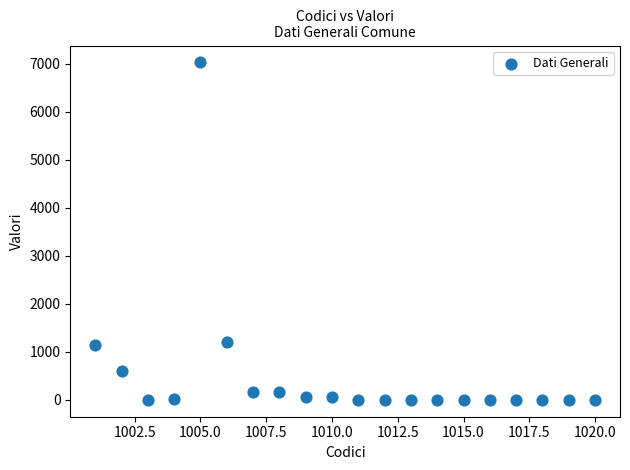

What is the range of X values (max minus min)?

19